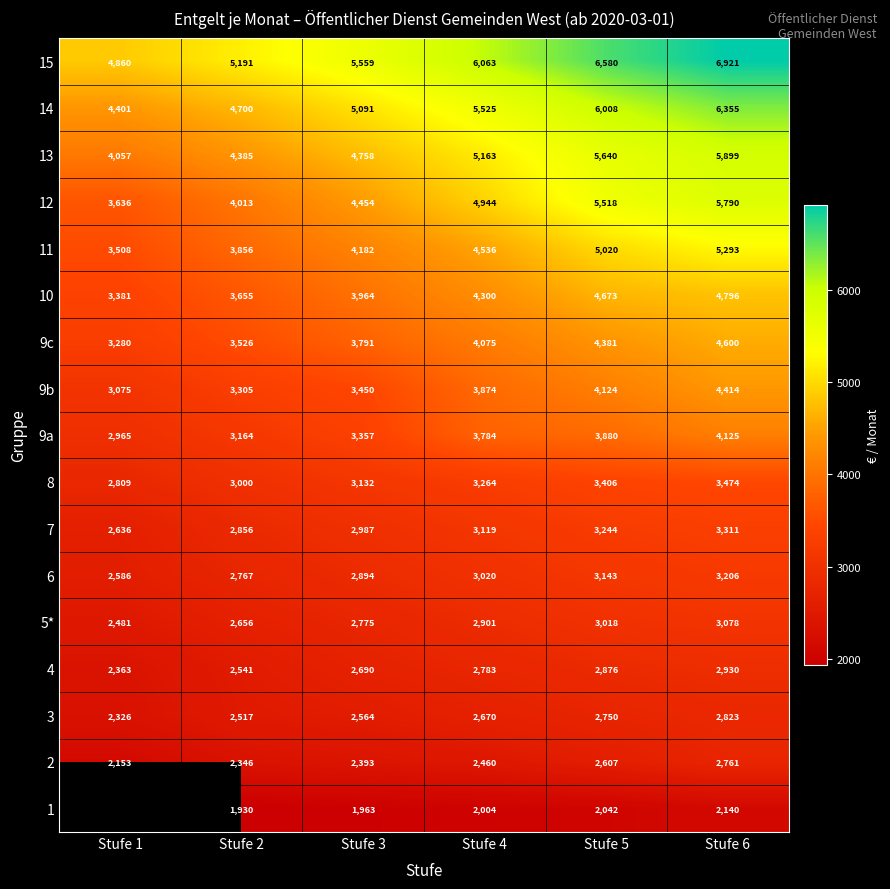

The value of 7 at Stufe 4 is 3119.0. True or false?

True